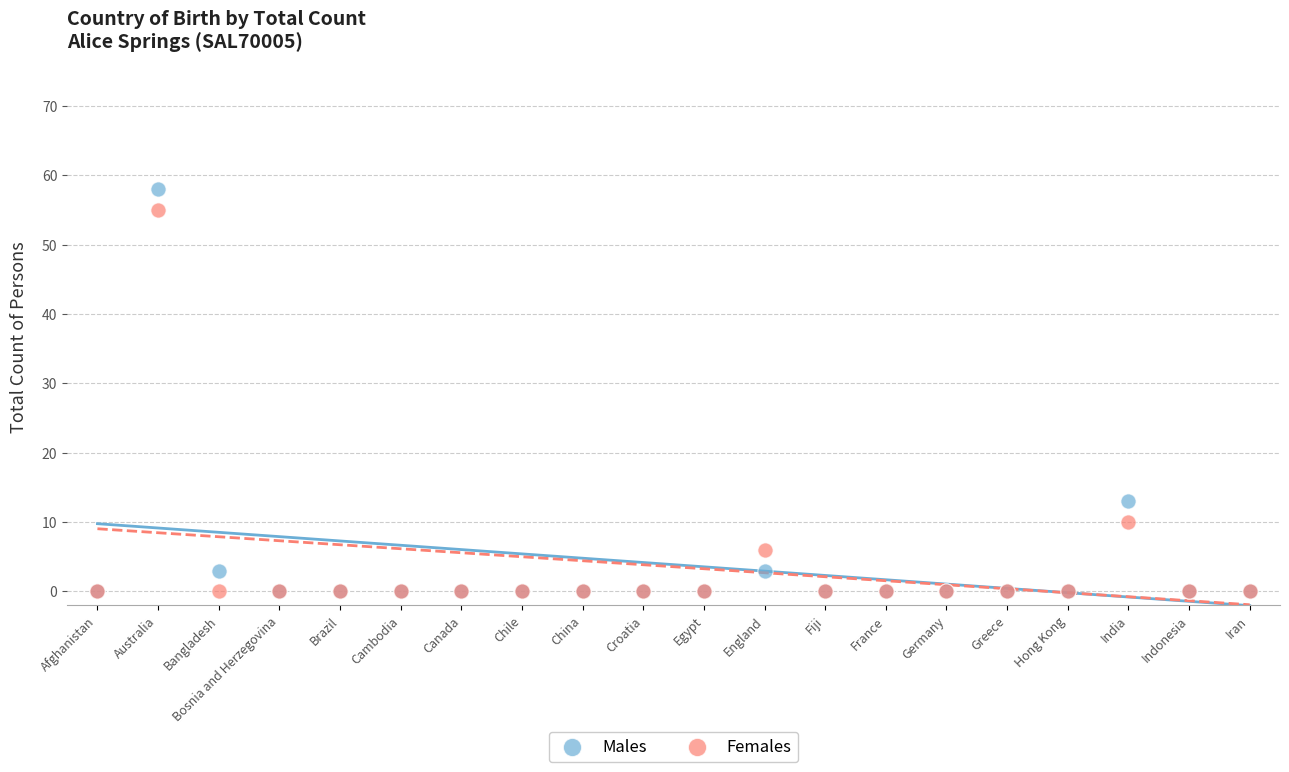

Across all series, what Y value is closest to 29?

13